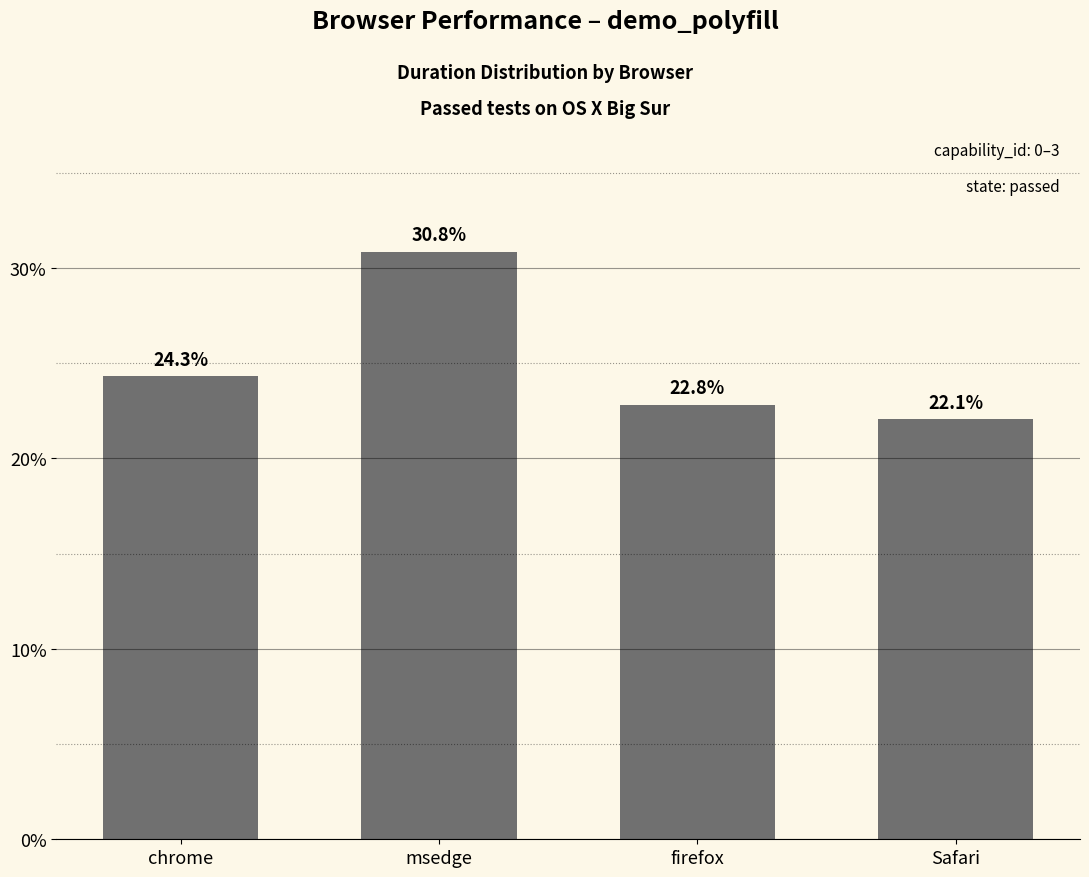

Are the bars horizontal?

No